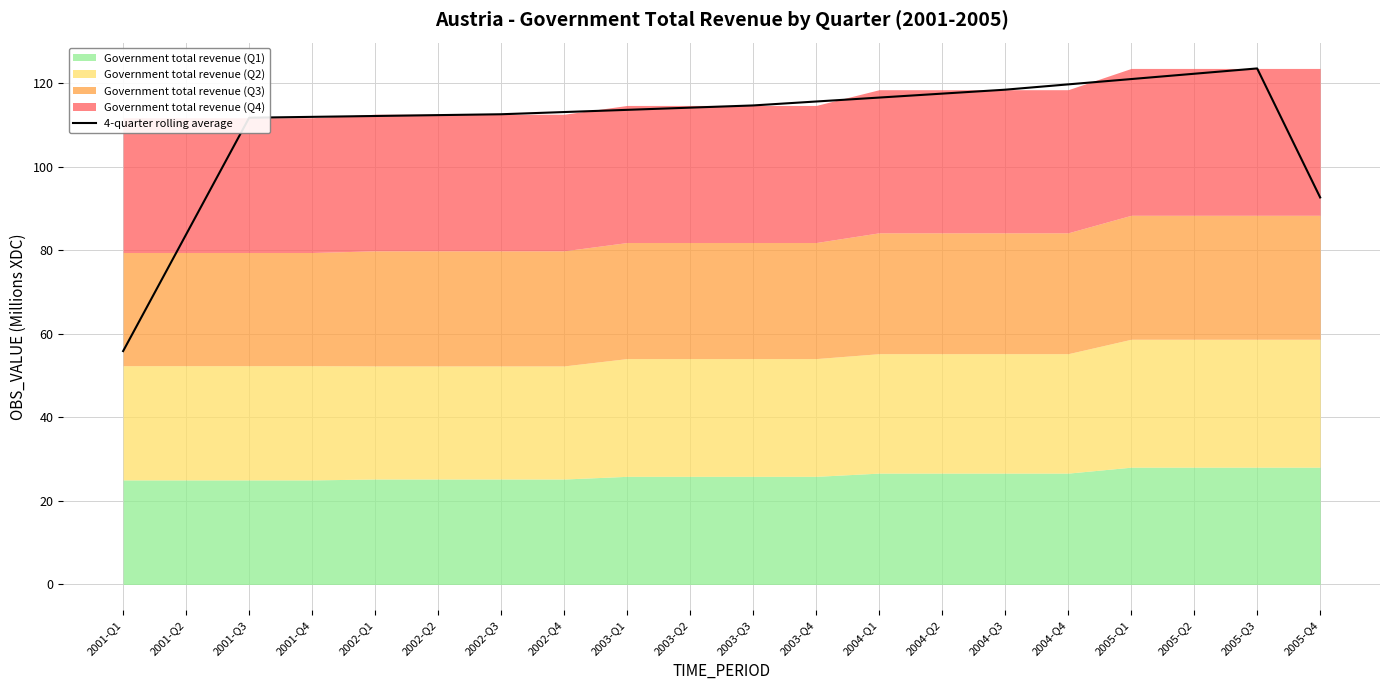

What is the difference between the second highest and second lowest values?

38.5